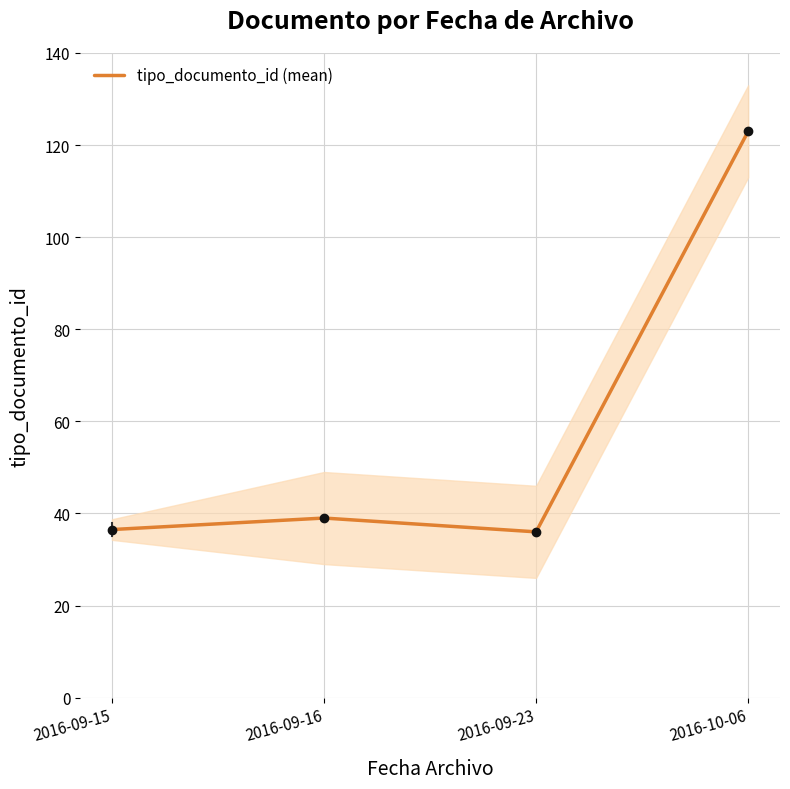

What is the minimum value shown in the chart?

36.0